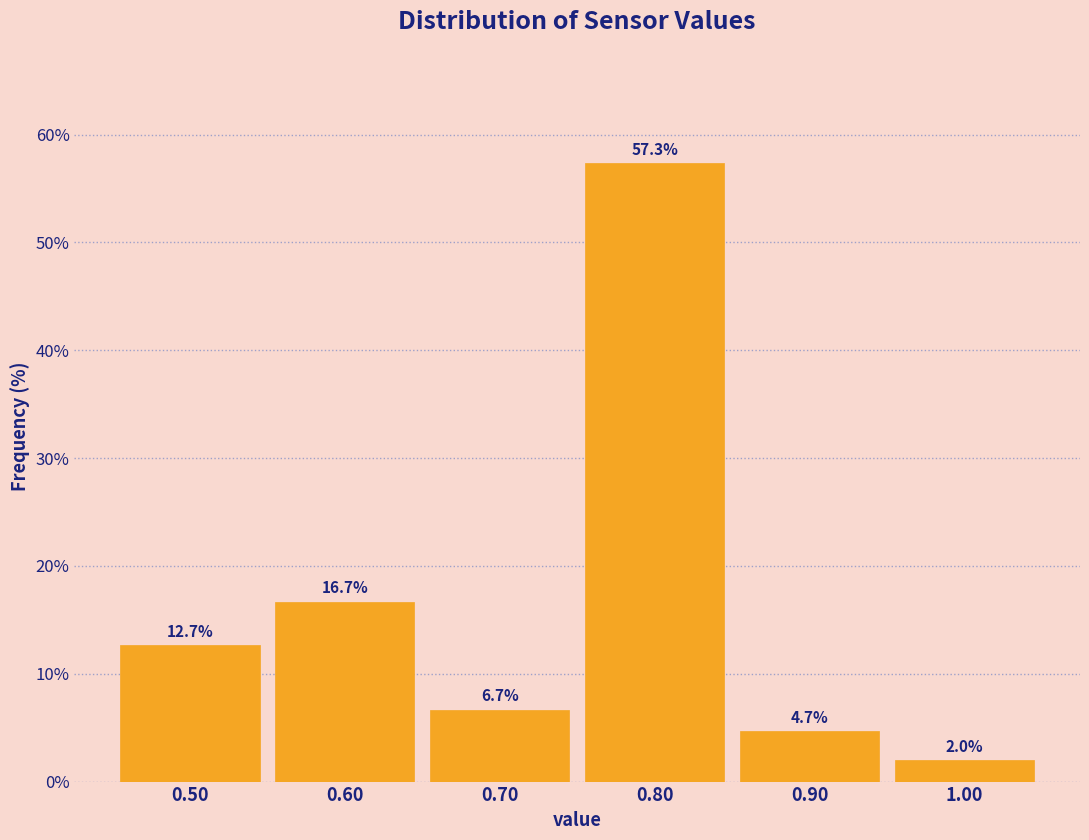

Which range on the x-axis has the tallest bar?

0.75 to 0.85